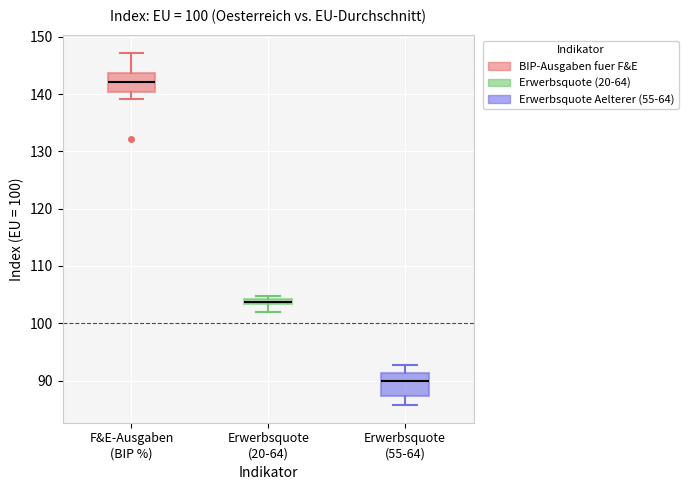

Which box has the highest median line?

F&E-Ausgaben (BIP %)